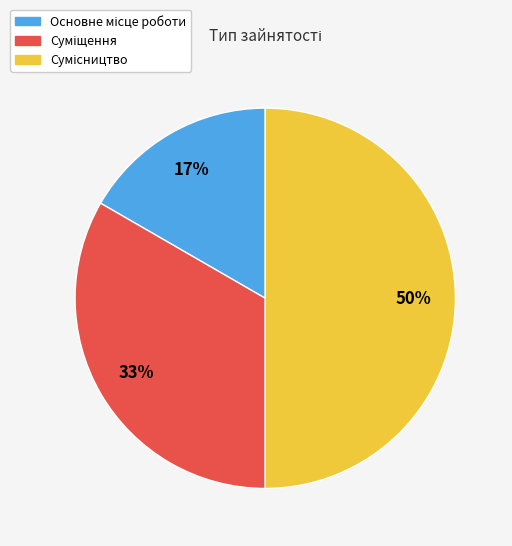

To the nearest percent, what is the average slice percentage?

33%